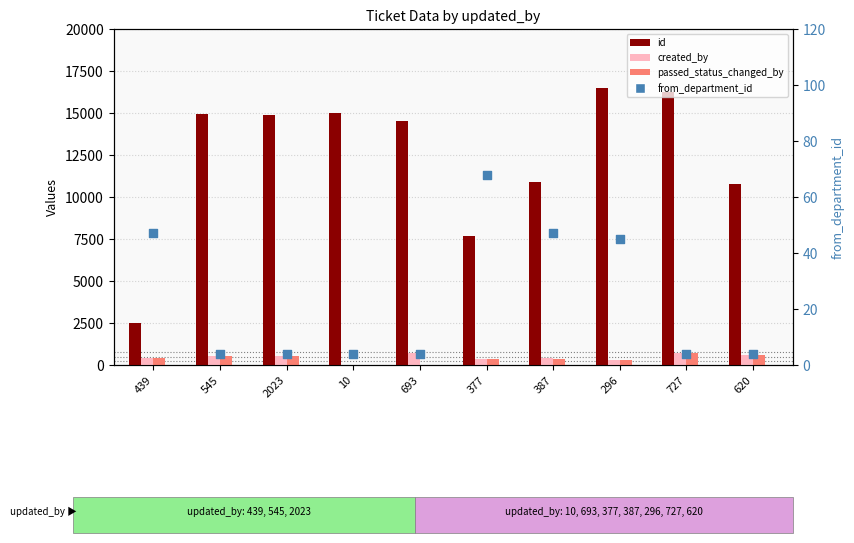

Which series has the largest total across all categories?

id